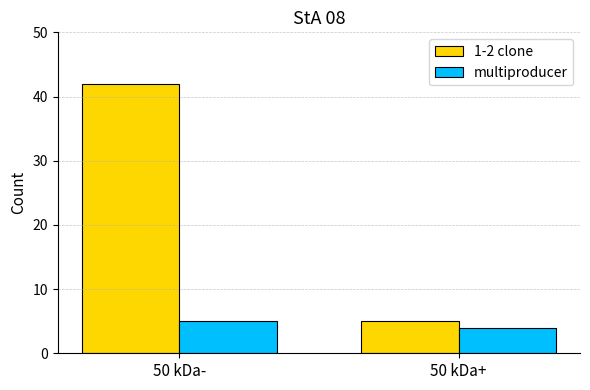

Rank the series at 50 kDa+ from highest to lowest value.

1-2 clone, multiproducer